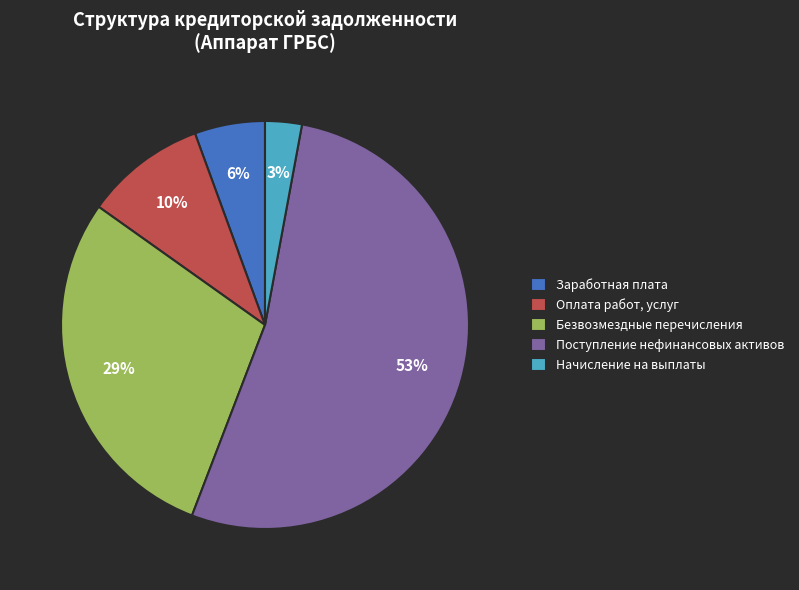

To the nearest percent, what portion does Начисление на выплаты represent?

3%